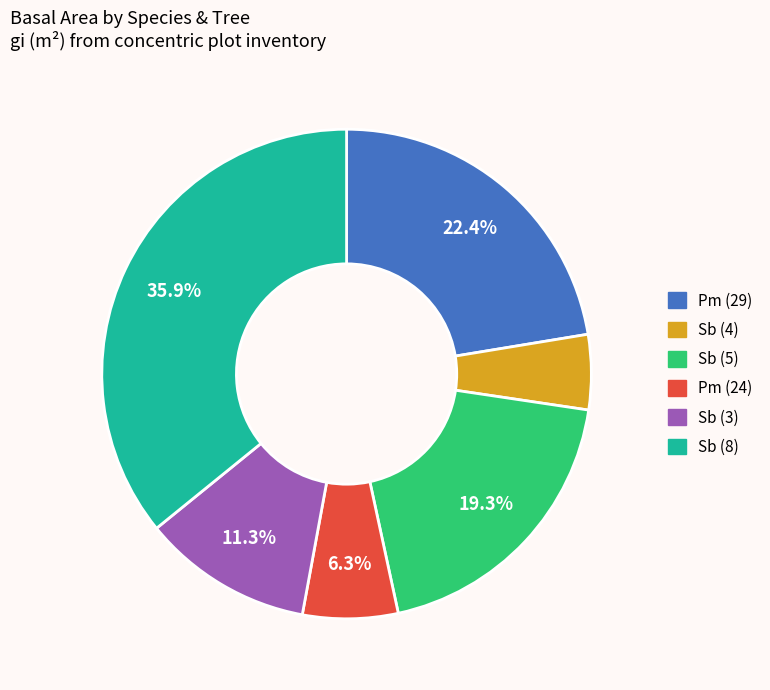

Is there a majority slice in this chart?

No